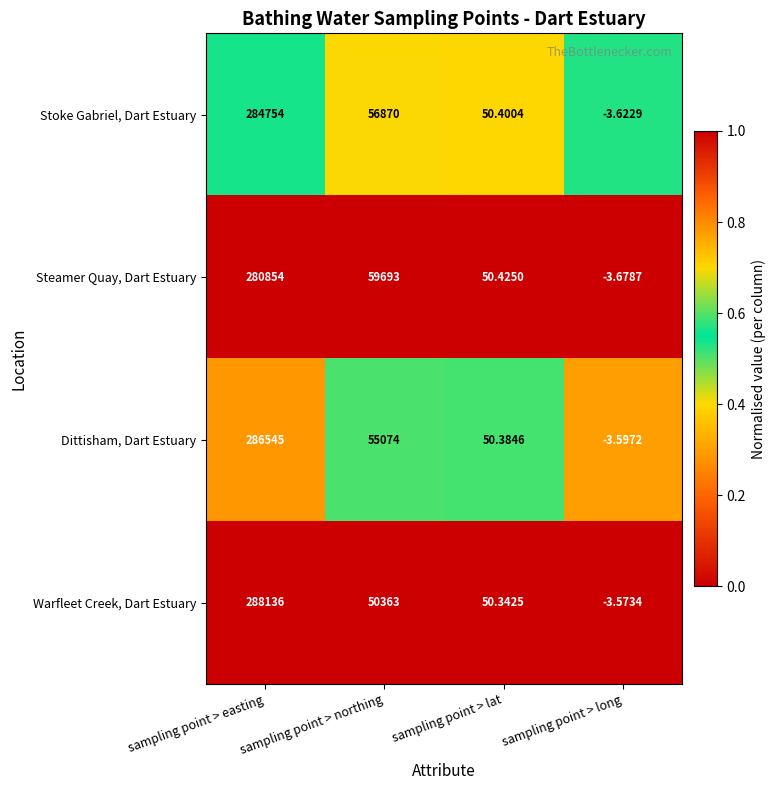

Which series has the largest total across all categories?

Stoke Gabriel, Dart Estuary